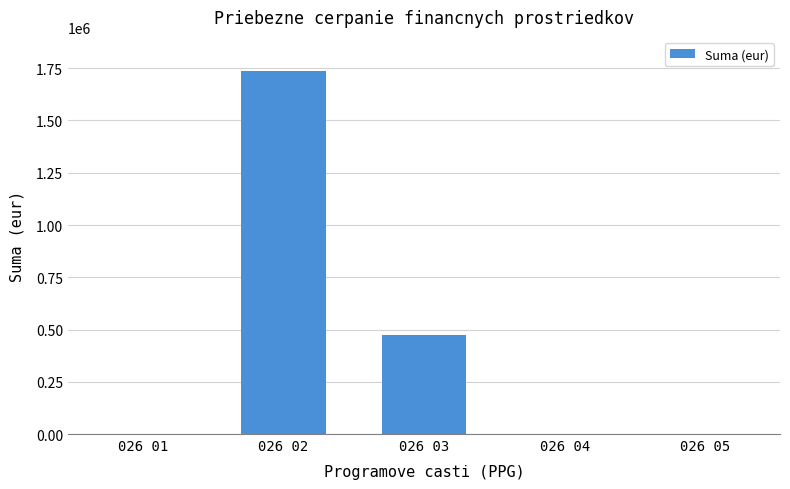

Where is the data nearest to the value 868608?

026 03